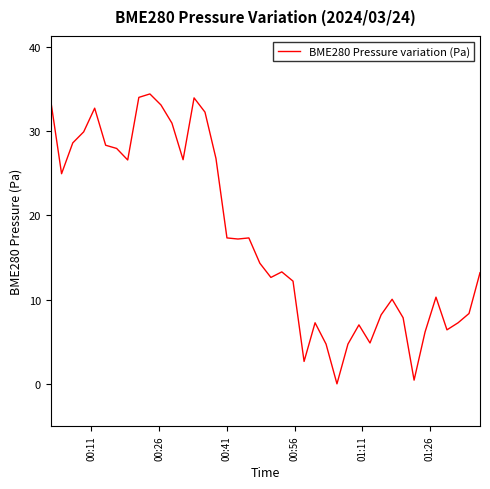

What is the difference between the maximum and minimum values?

34.4